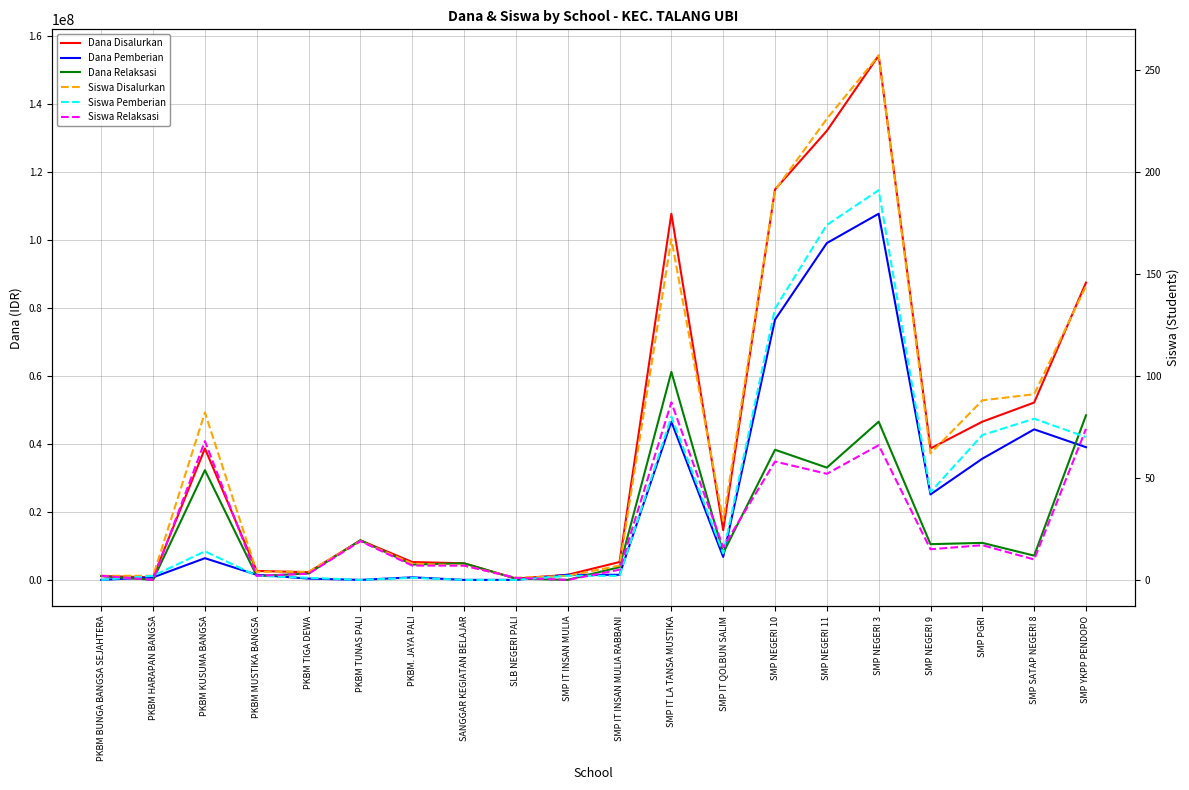

Is it true that Dana Disalurkan equals 4875000 at SANGGAR KEGIATAN BELAJAR?

True